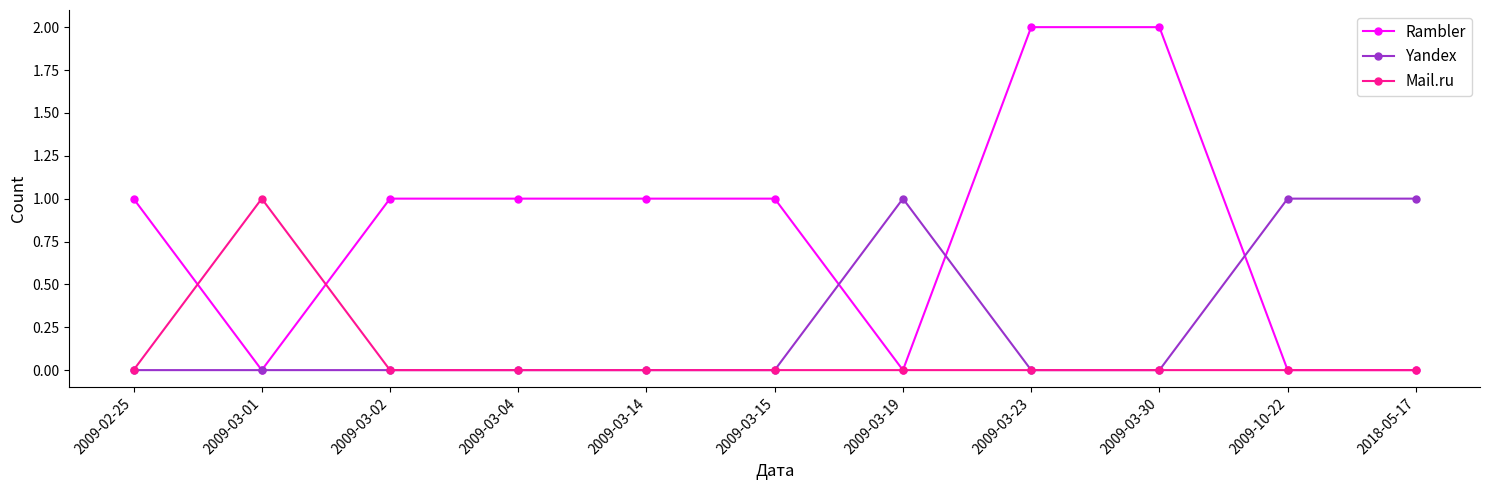

What is the total value across all series at 2009-03-23?

2